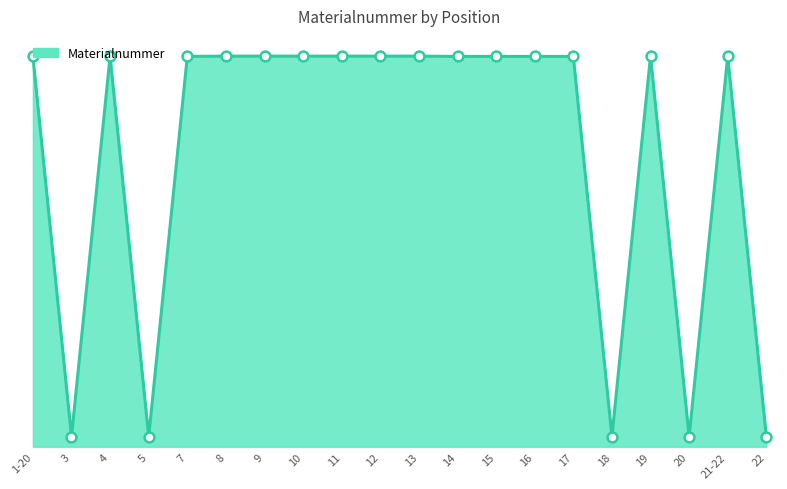

Approximately how many times larger is the value at 16 compared to 22?

16.4